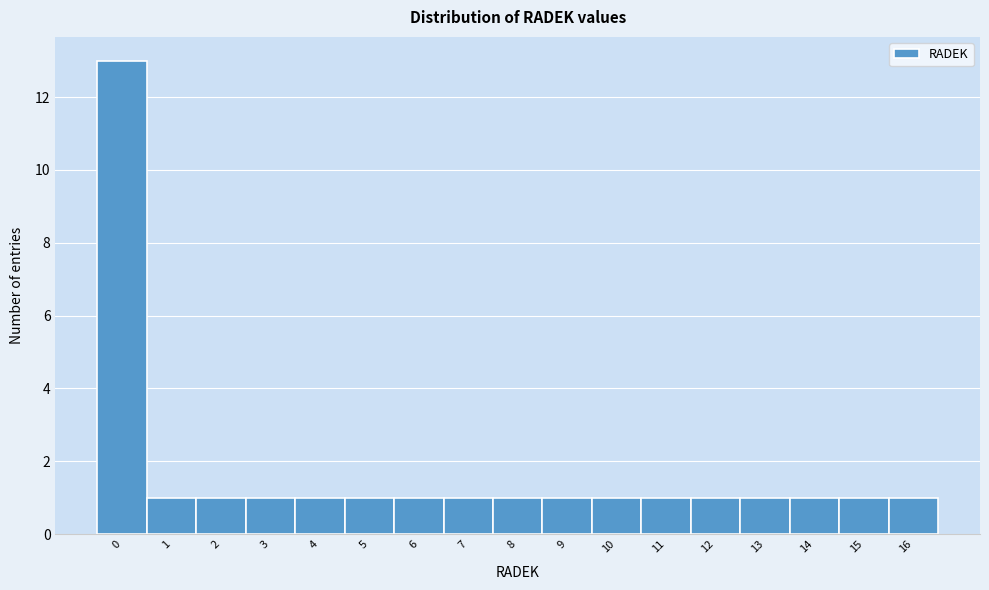

Reading left to right, list all the values displayed in this chart.

0=13	1=1	2=1	3=1	4=1	5=1	6=1	7=1	8=1	9=1	10=1	11=1	12=1	13=1	14=1	15=1	16=1